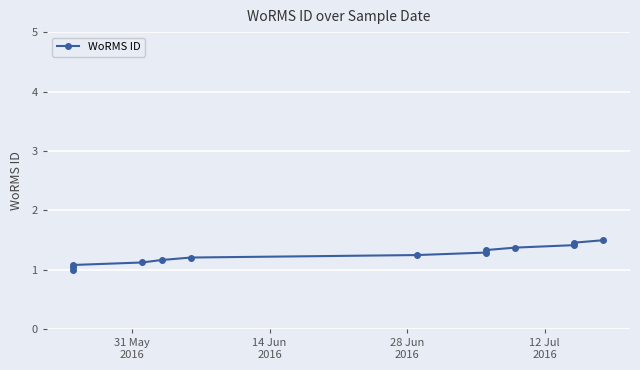

Count the number of values greater than 1.

12